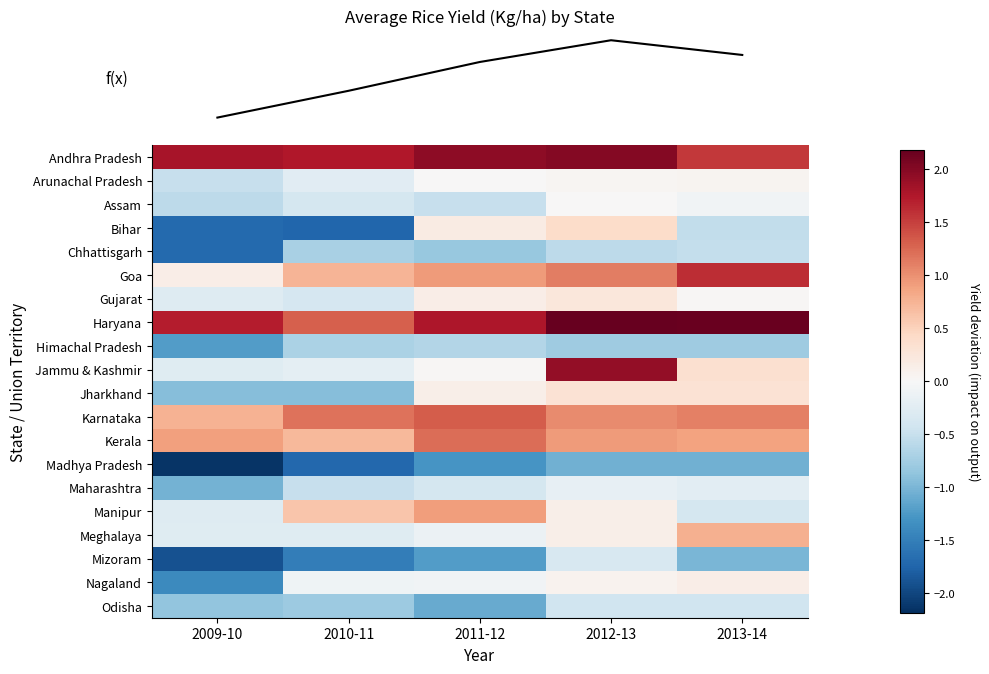

What is the minimum value shown in the chart?

-2.1